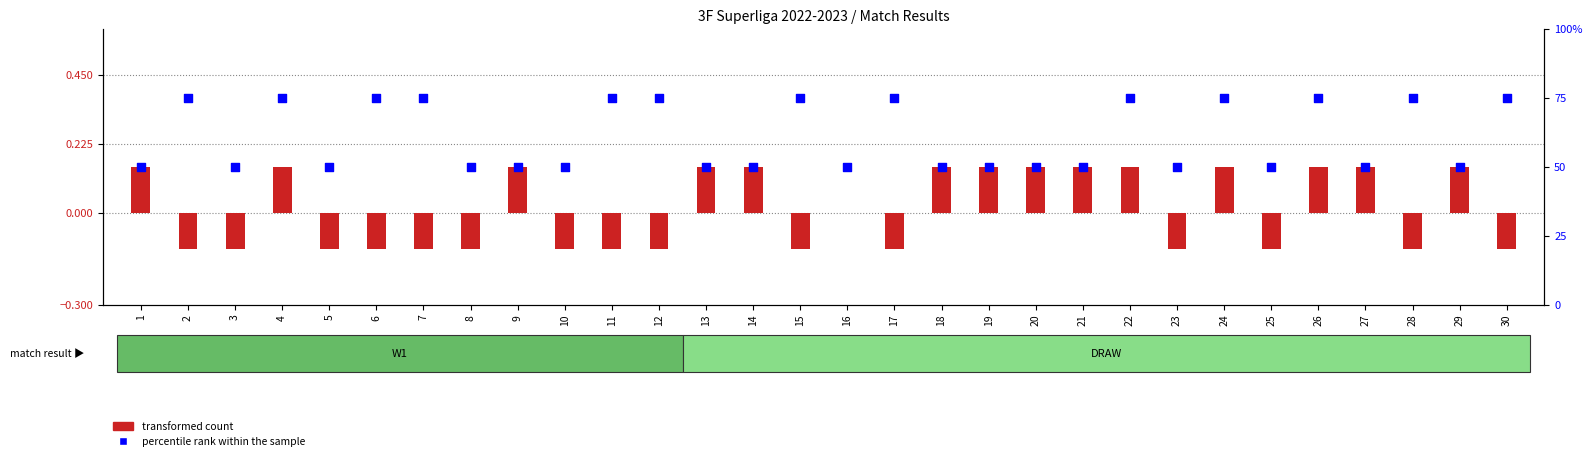

Which series has the largest Y range (max minus min)?

percentile rank within the sample